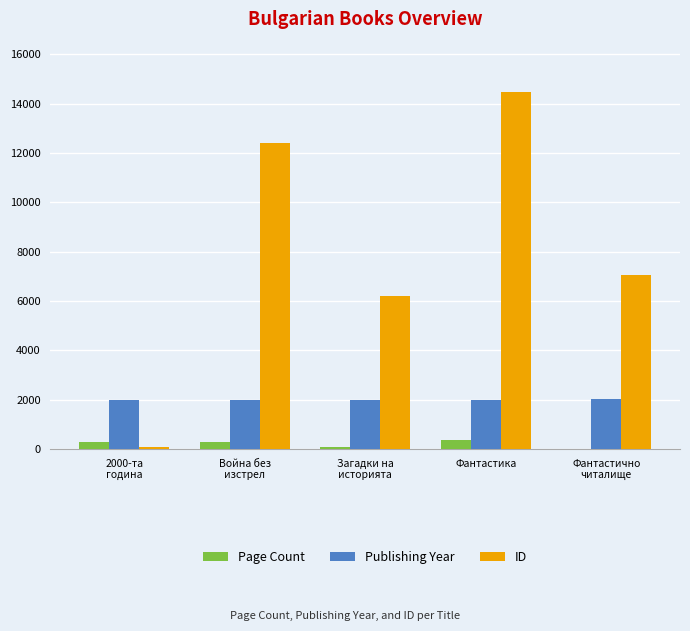

What is the maximum value for Page Count?

376